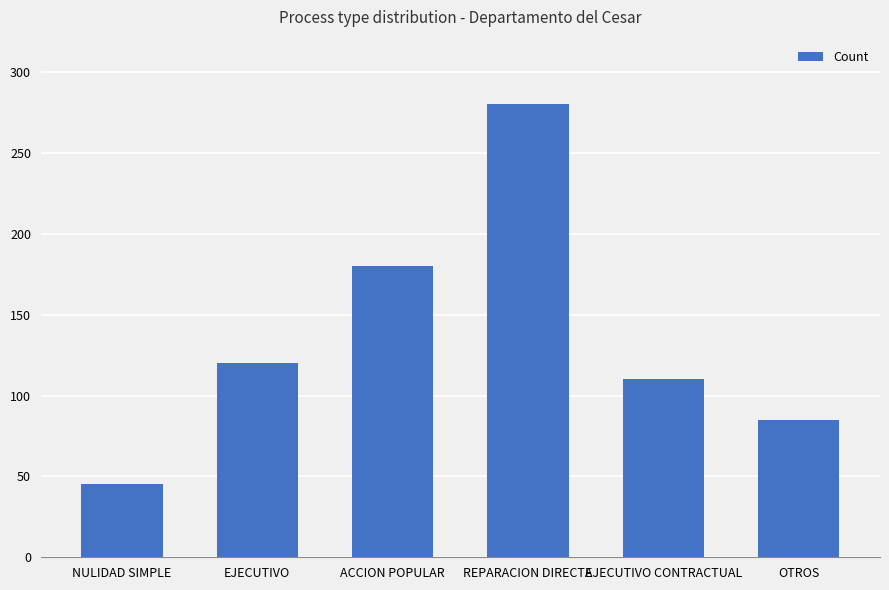

What value does the data have at EJECUTIVO?

120